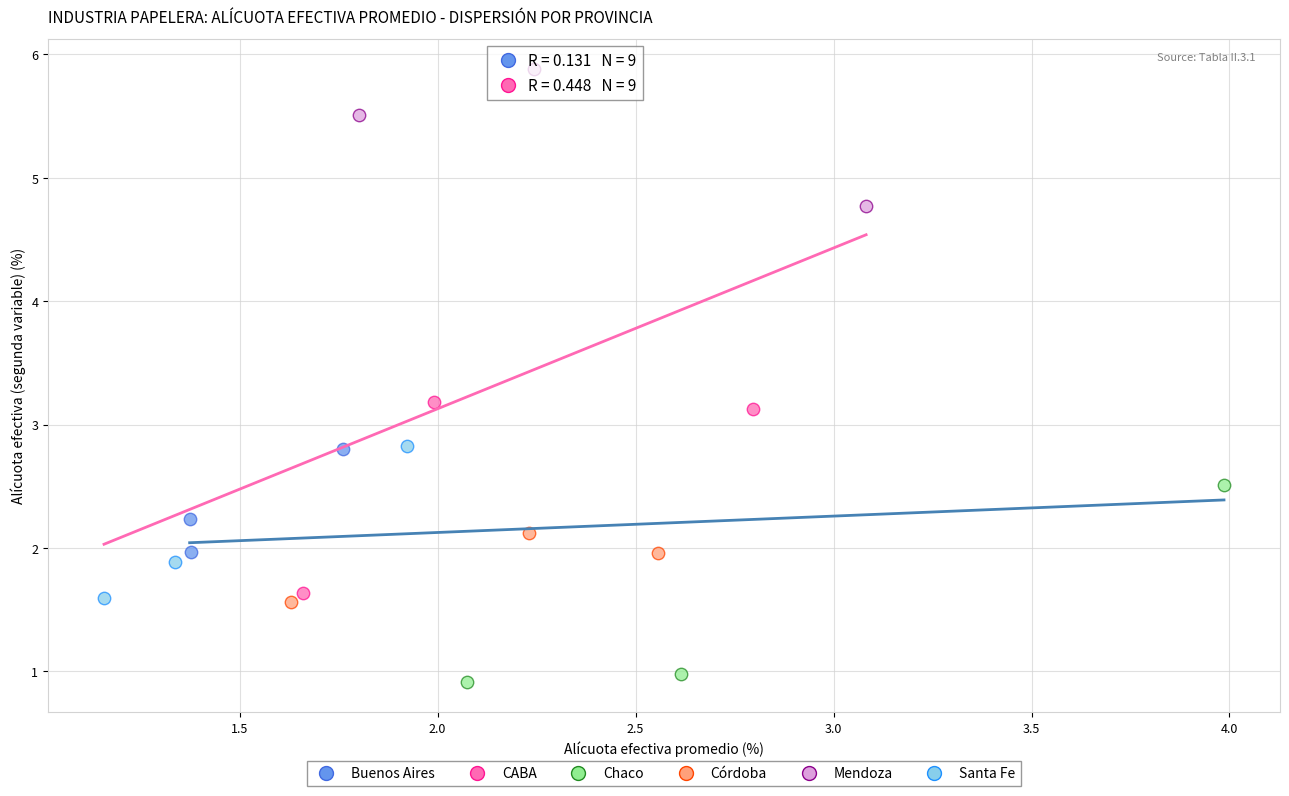

Which series reaches the minimum Y coordinate?

Chaco